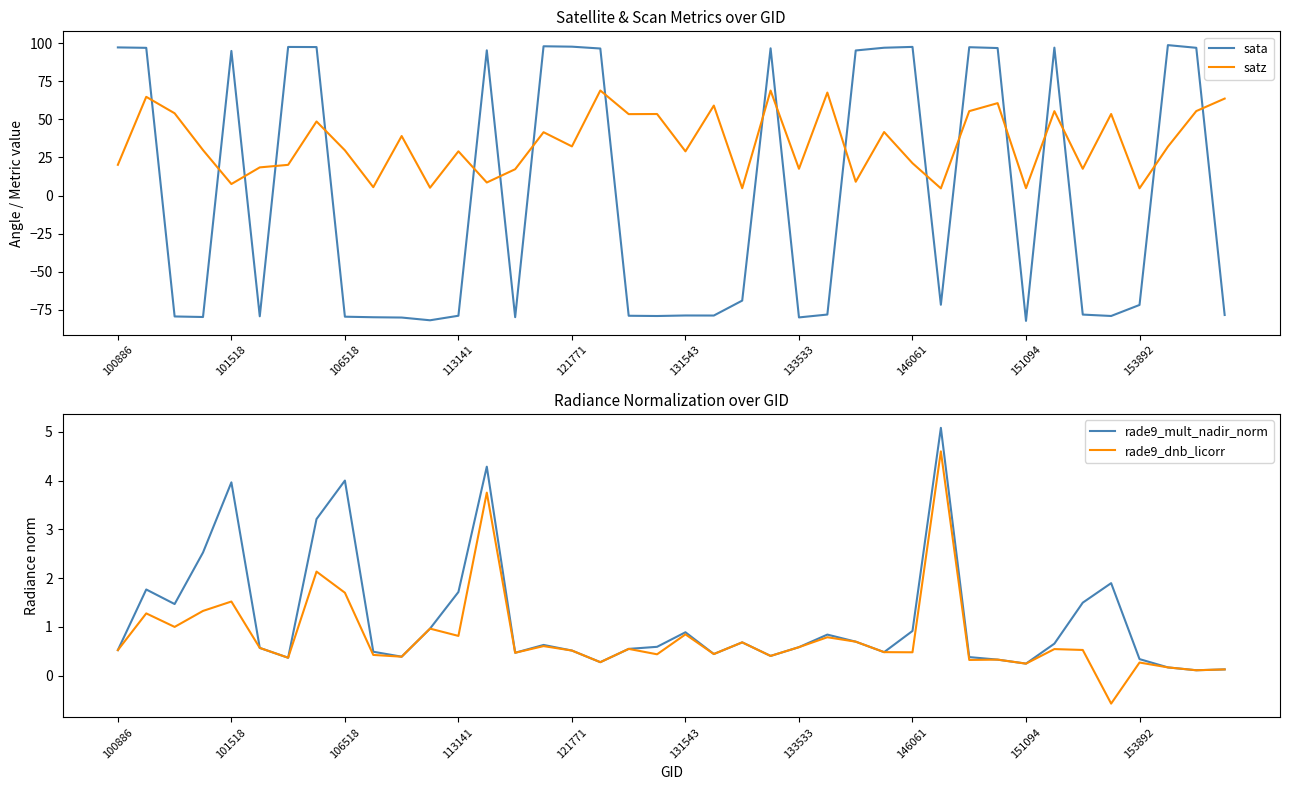

The value of sata at 101518 is 95.0. True or false?

True